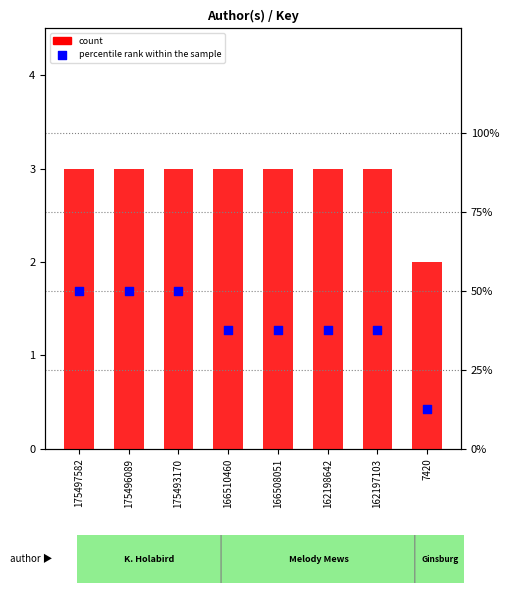

Which series has the largest total across all categories?

percentile rank within the sample